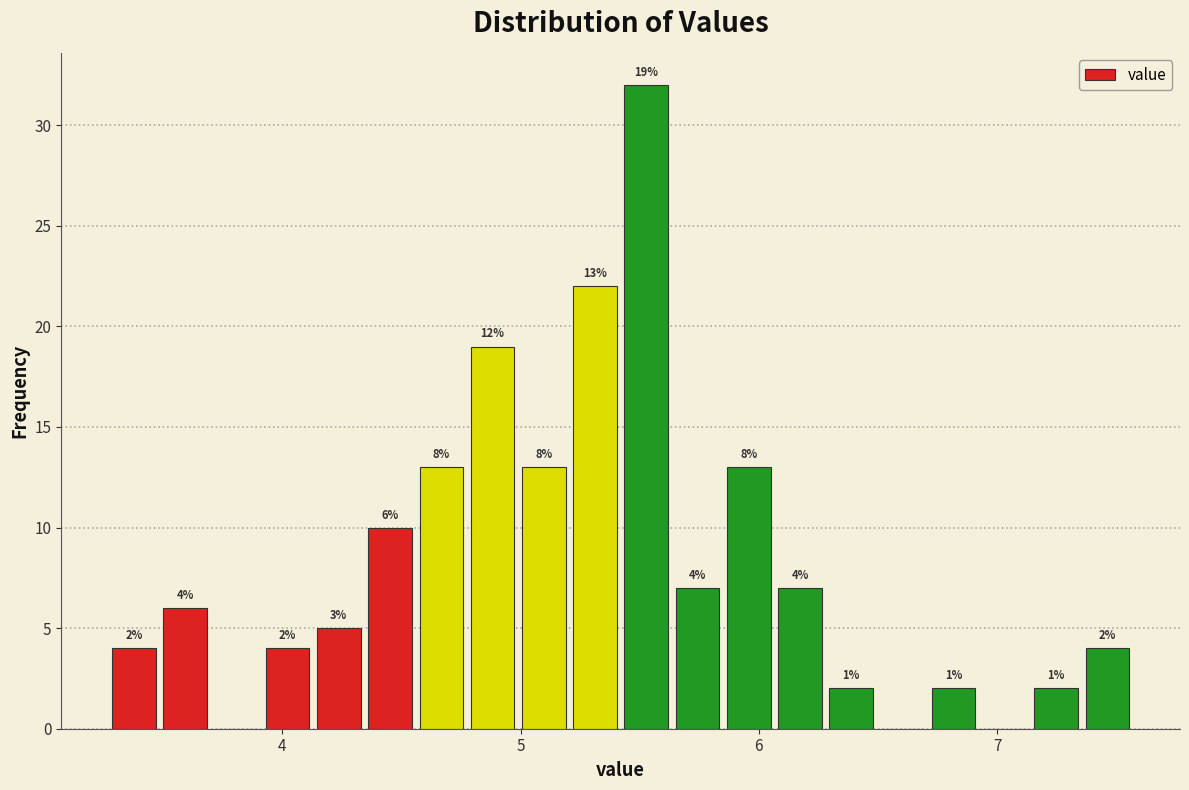

Read against the x-axis, roughly where is the centre of the tallest bar?

5.5